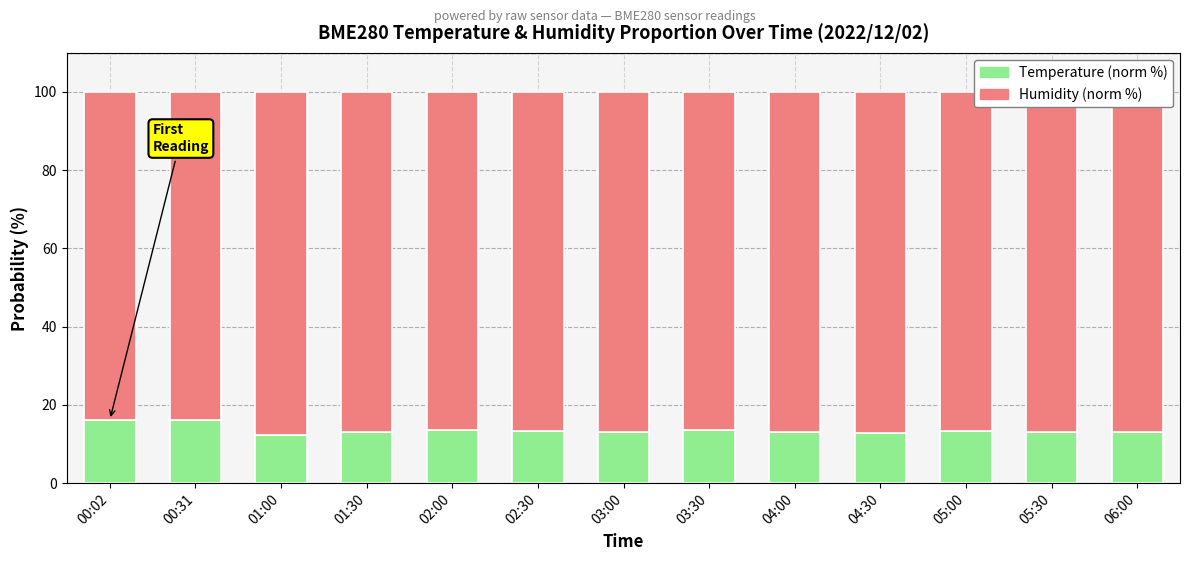

The Temperature (norm %) series shows 16.2 at 00:31. True or false?

True